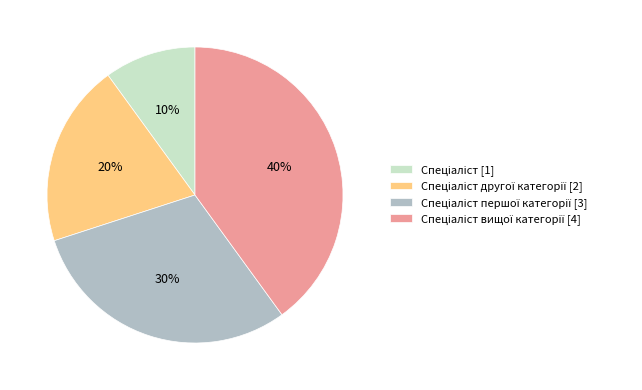

Does any single category account for the majority?

No